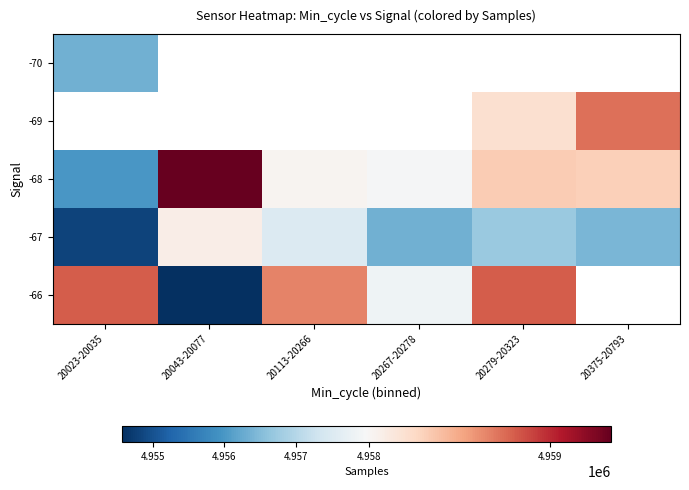

What is the maximum value shown in the chart?

4959341.0